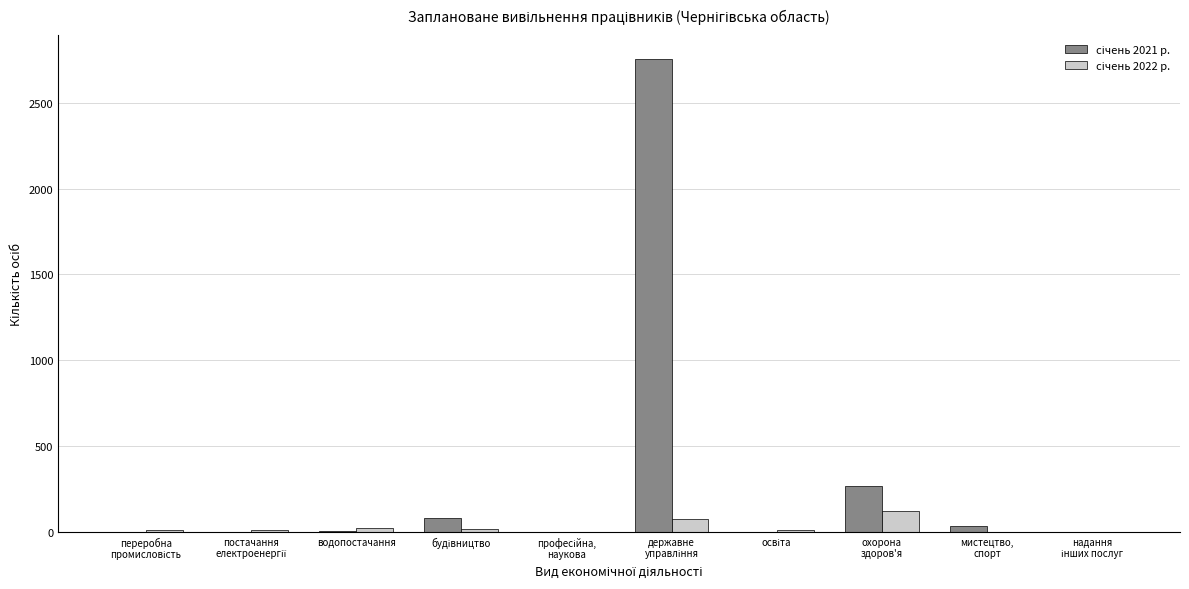

What is the greatest value displayed?

2757